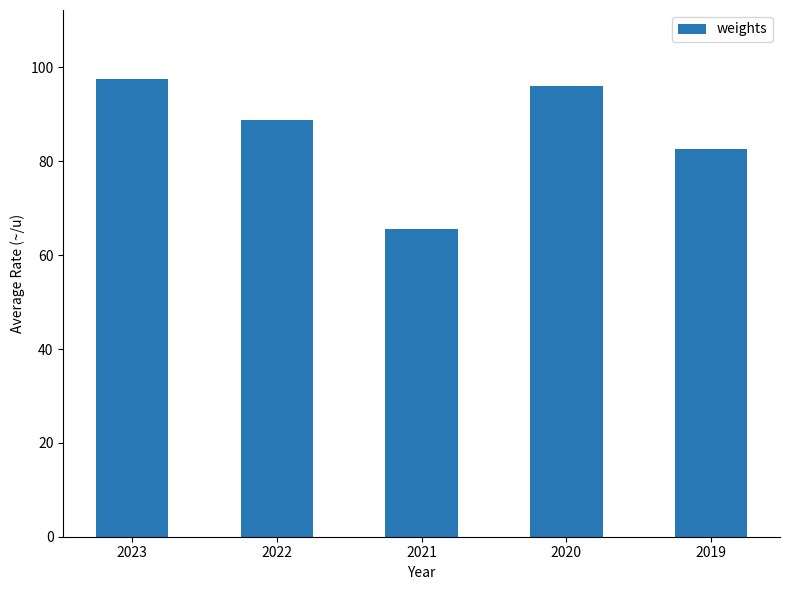

Are the bars horizontal?

No